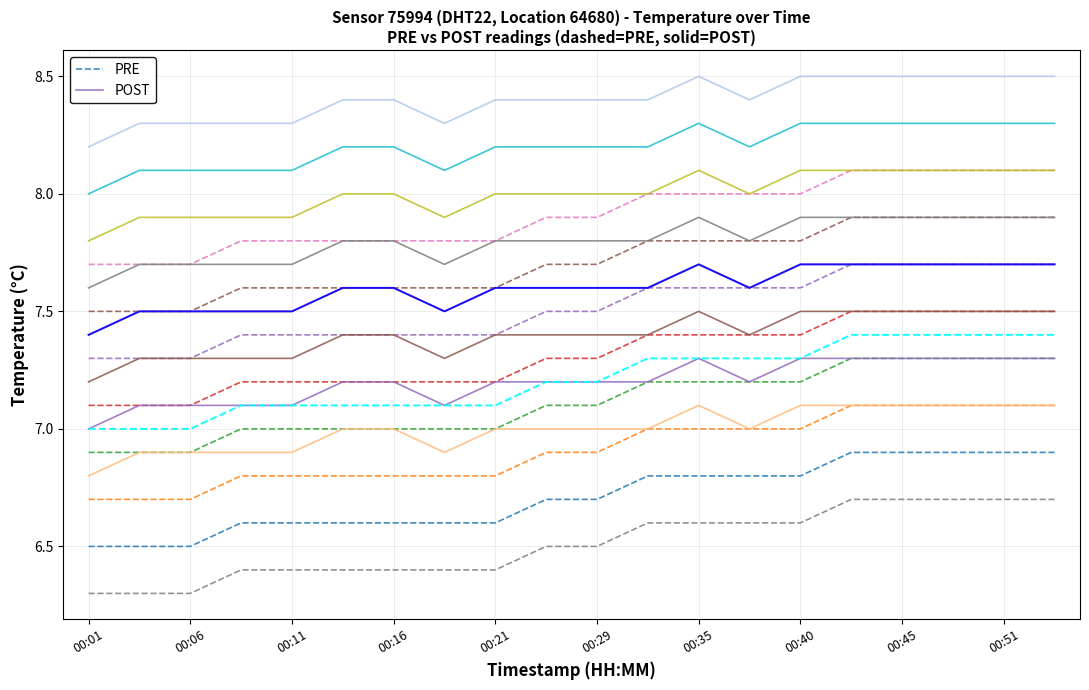

True or false: PRE has a value of 1.8 at 00:16.

False